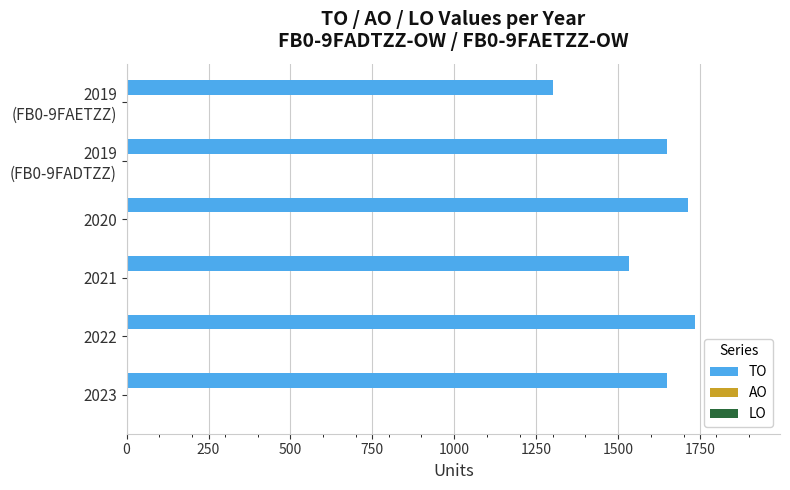

What is the sum of all values?

9580